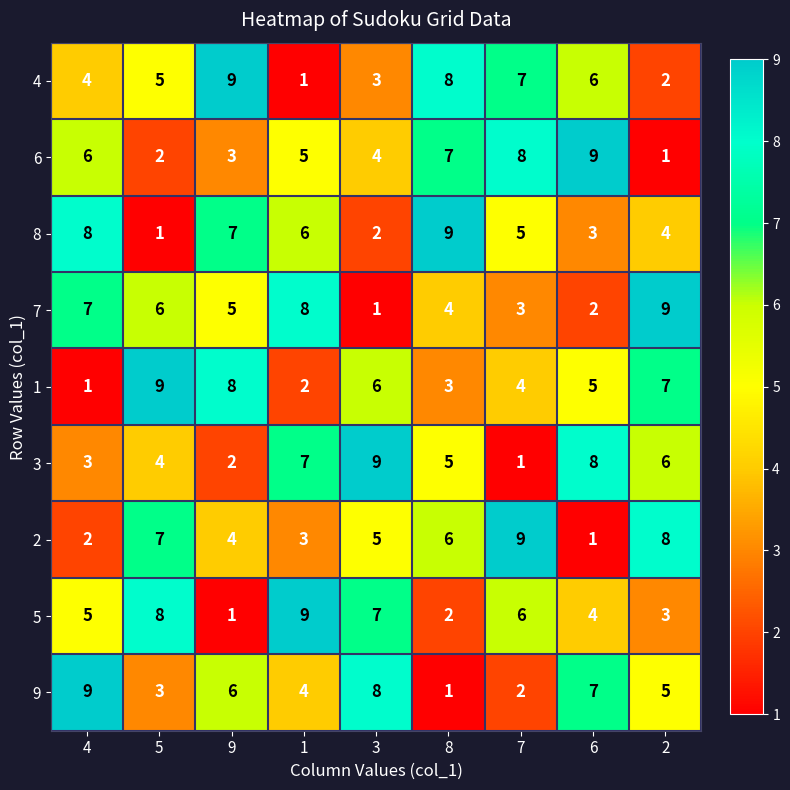

What is the sum of the 3 values at 7 and 4?

4